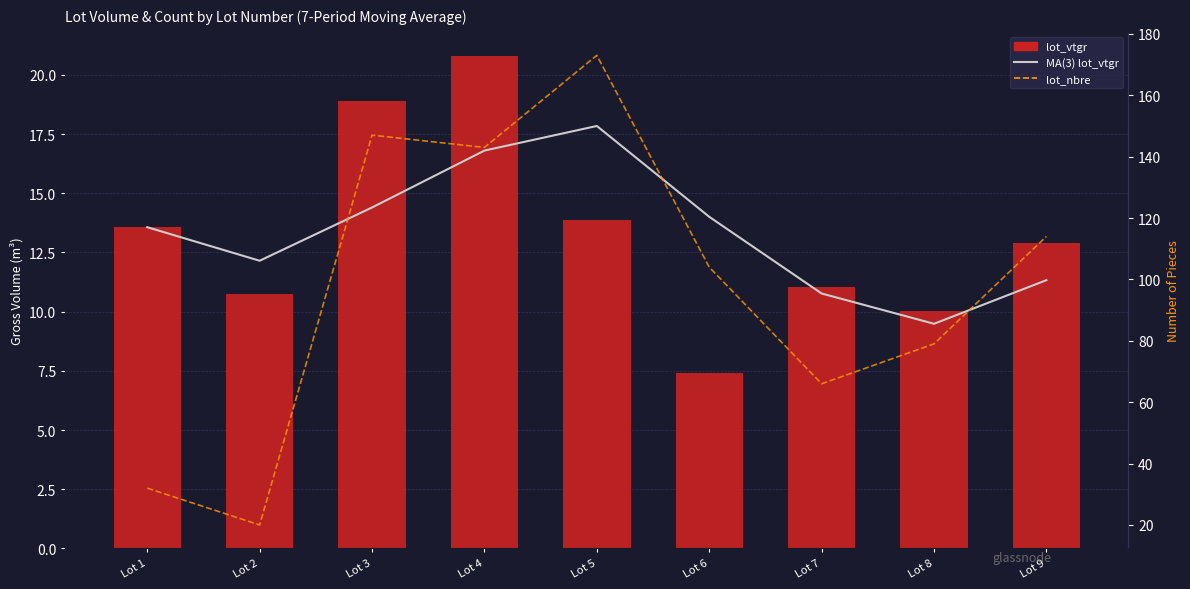

Are the bars grouped side by side (vs. stacked)?

Yes